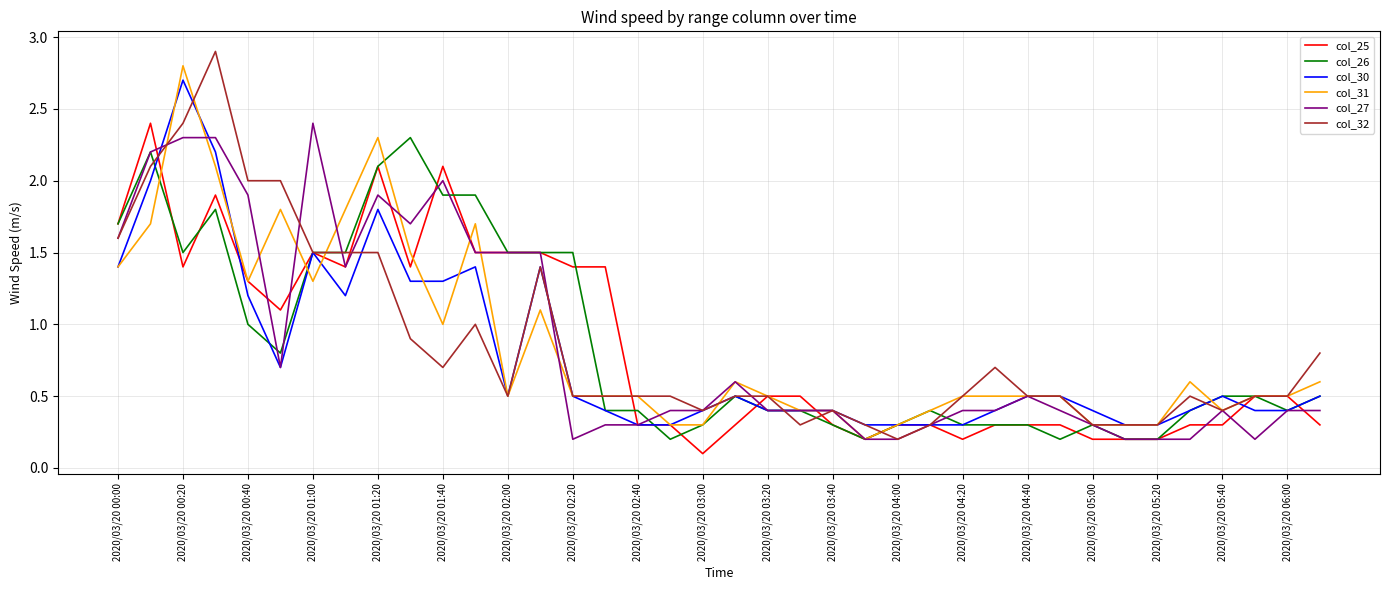

What is the highest value of the col_26 series?

2.3